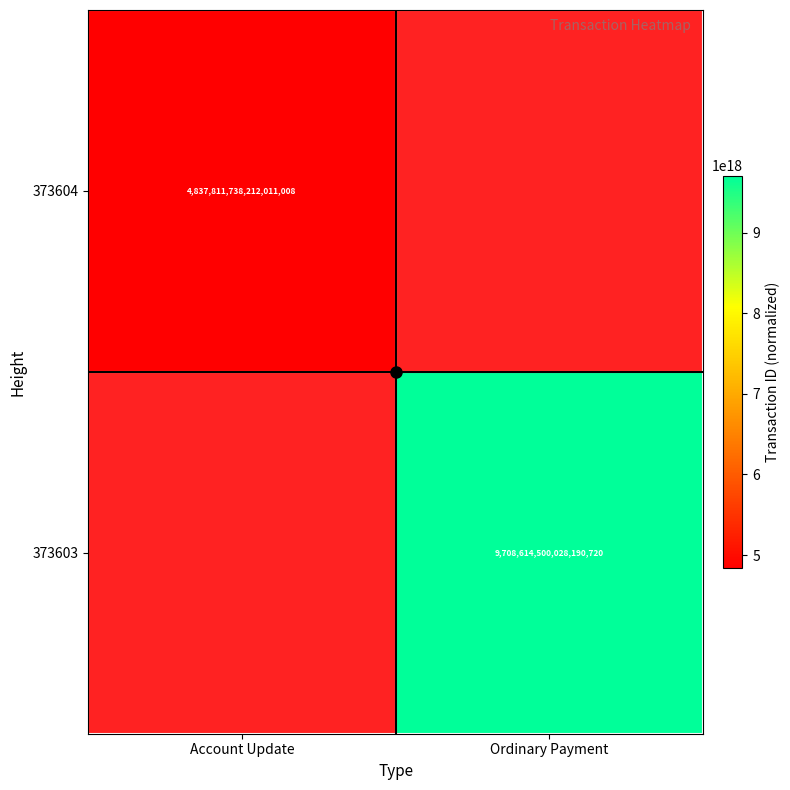

What is the maximum value shown in the chart?

9708614500028190720.0